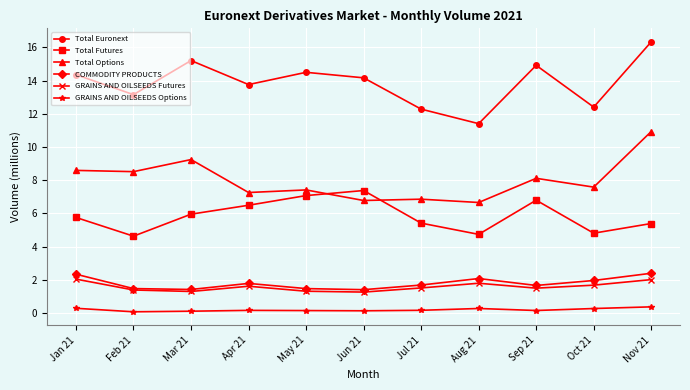

At which label does Total Euronext reach its minimum?

Aug 21